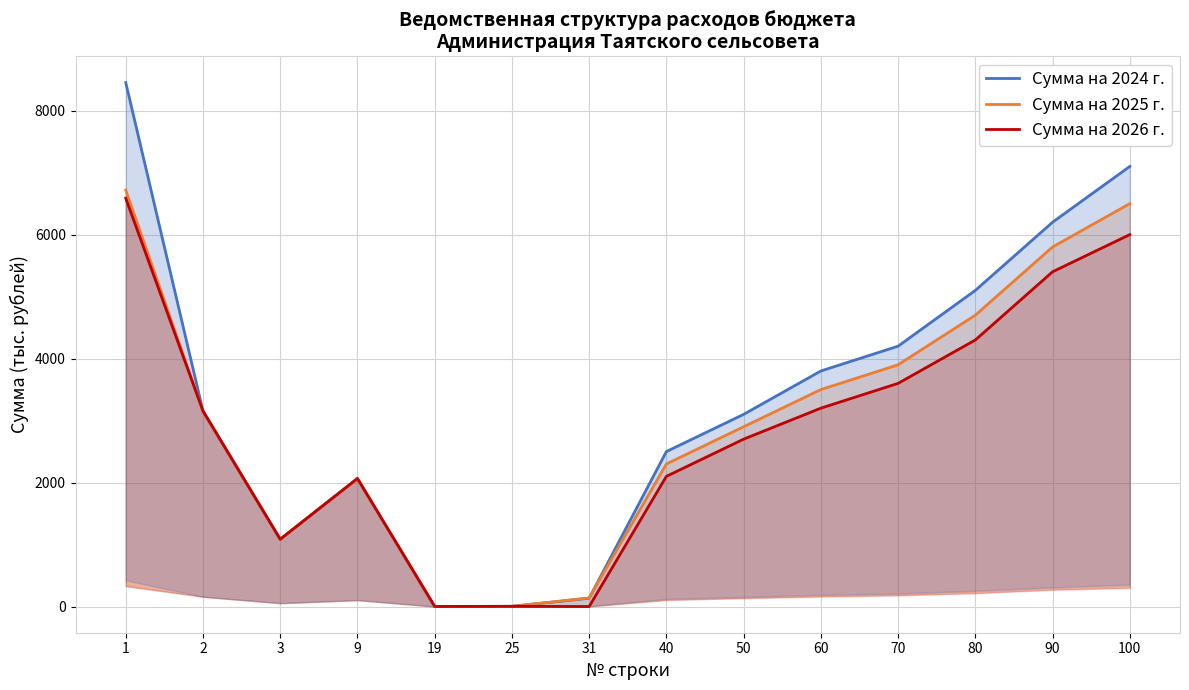

Is it true that Сумма на 2024 г. equals 8453.8 at 1?

True